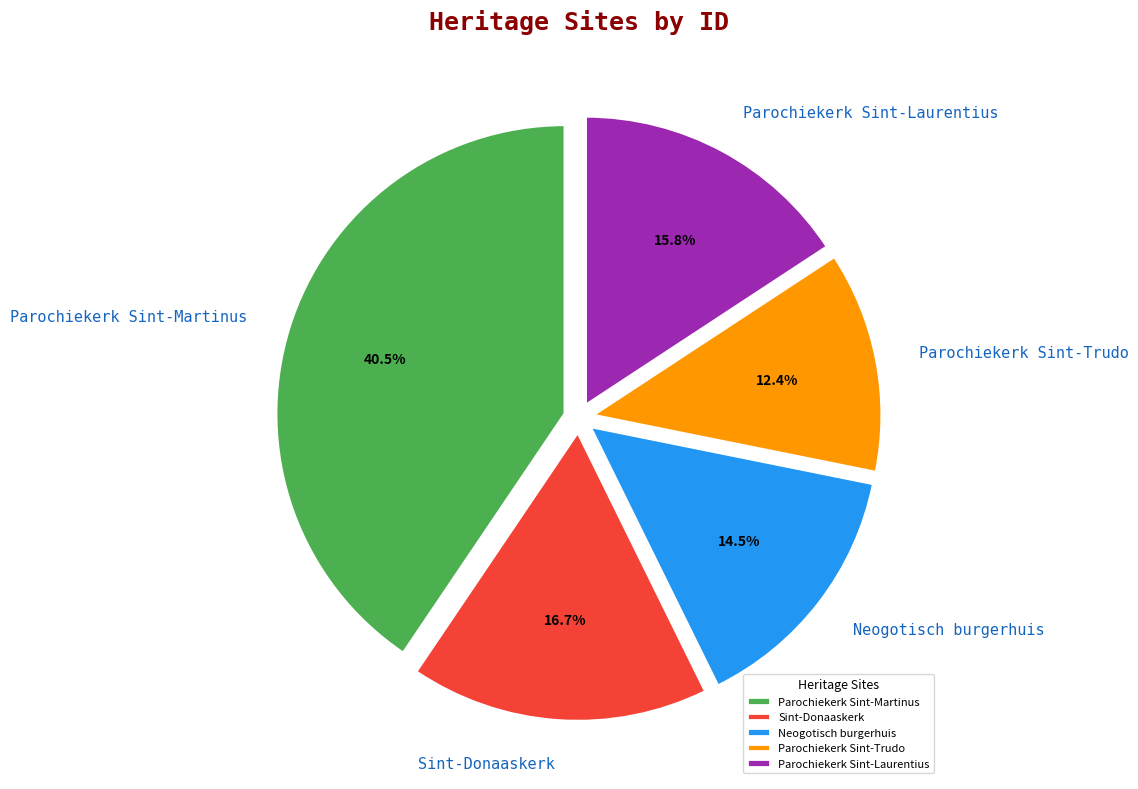

True or false: Parochiekerk Sint-Trudo accounts for 12% of the total.

True